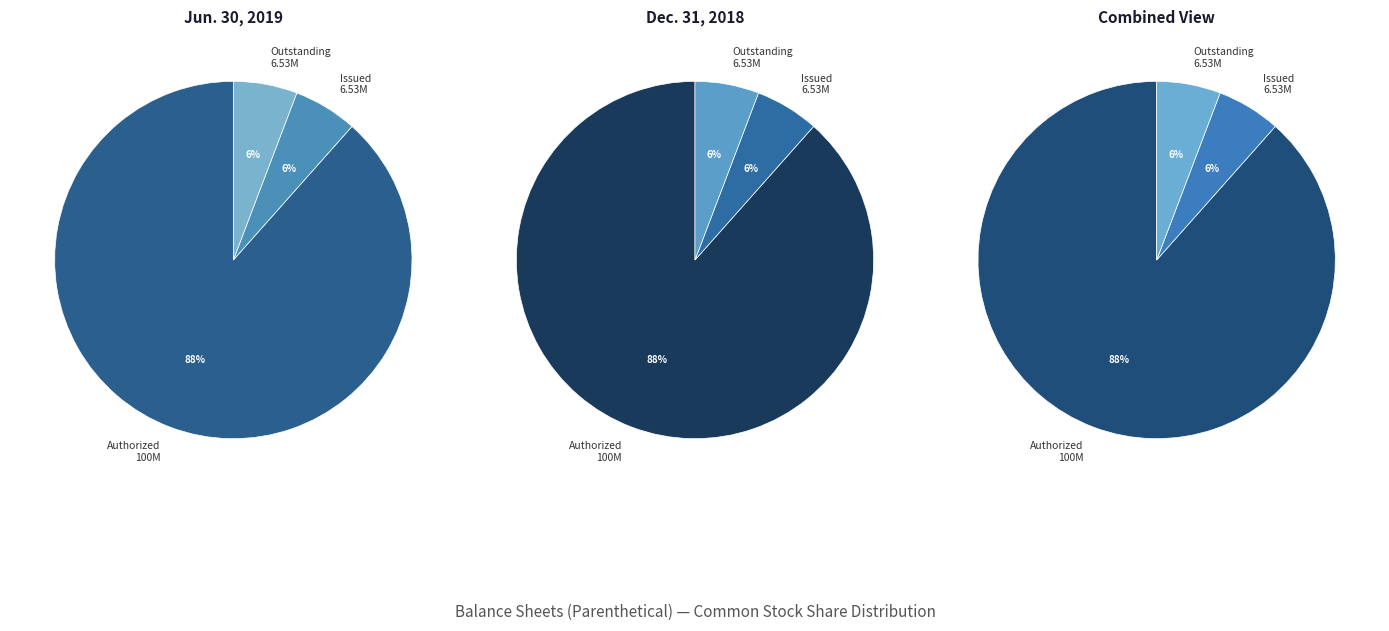

Does Common stock, shares authorized account for over 50% of the chart?

Yes